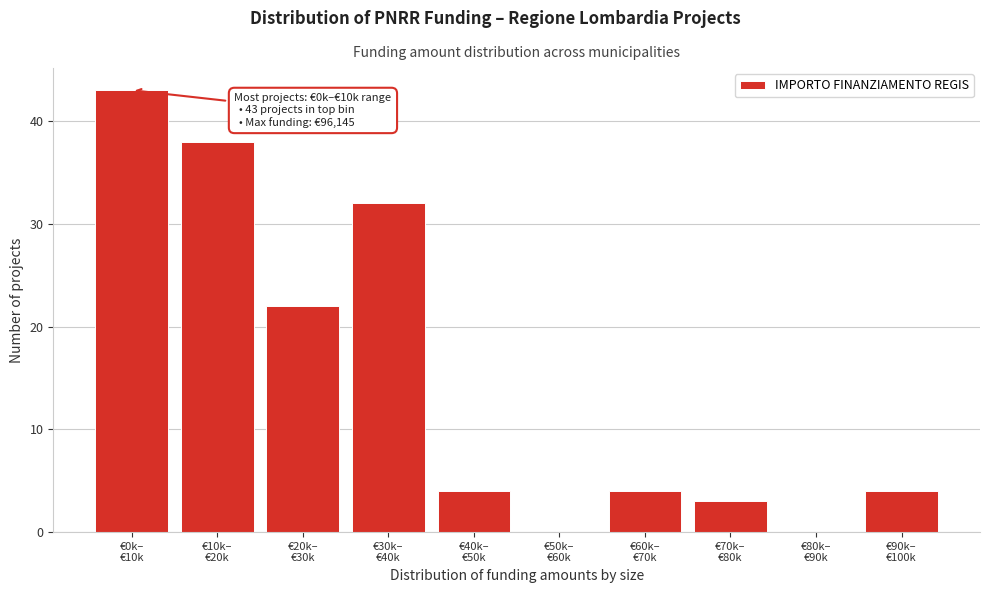

What is the maximum value shown in the chart?

43